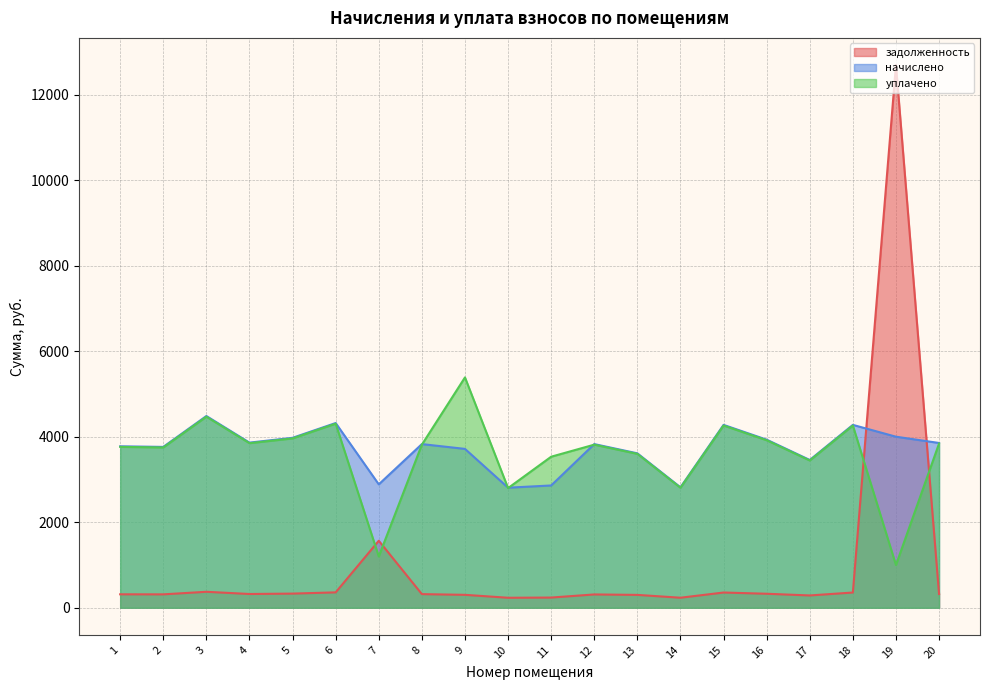

Between 6 and 13, which series saw the biggest shift?

начислено